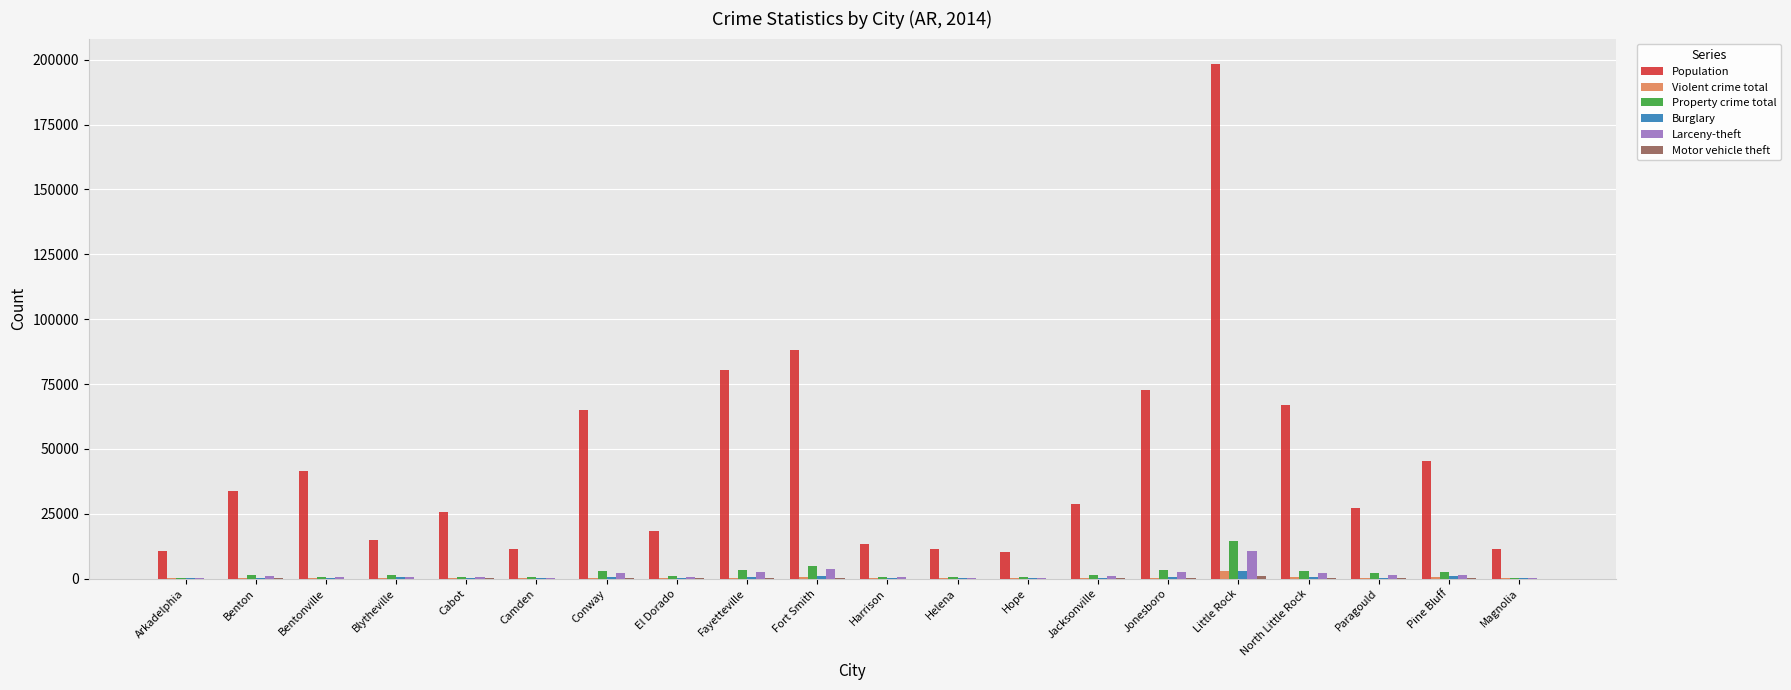

At which category is the sum across all series the highest?

Little Rock